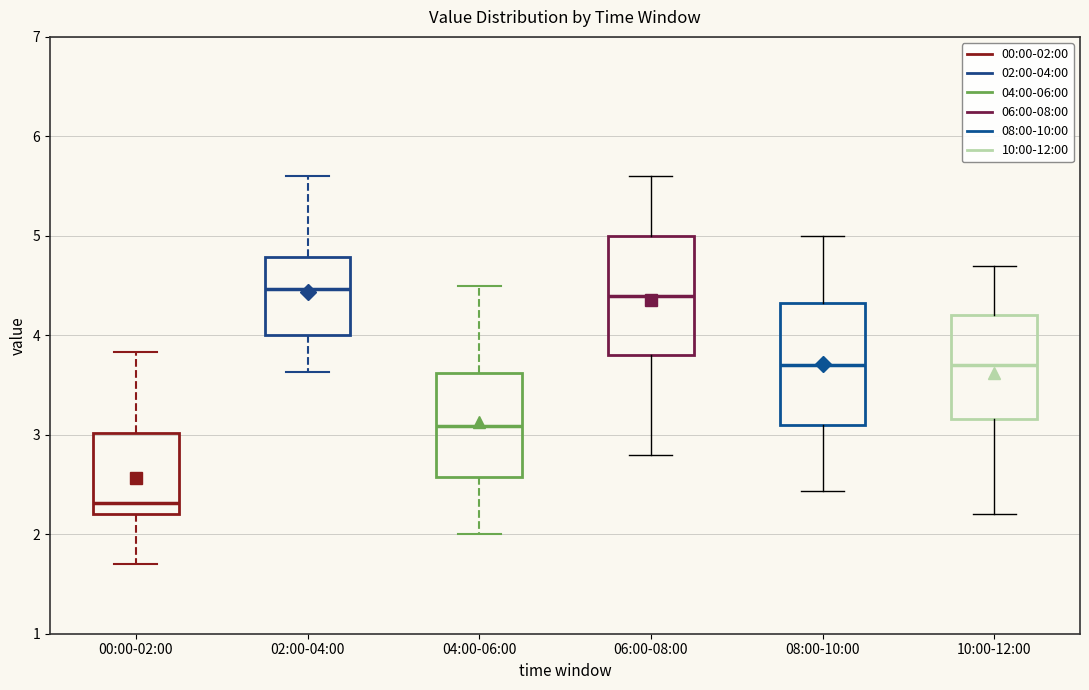

Which box's median line is the lowest?

00:00-02:00